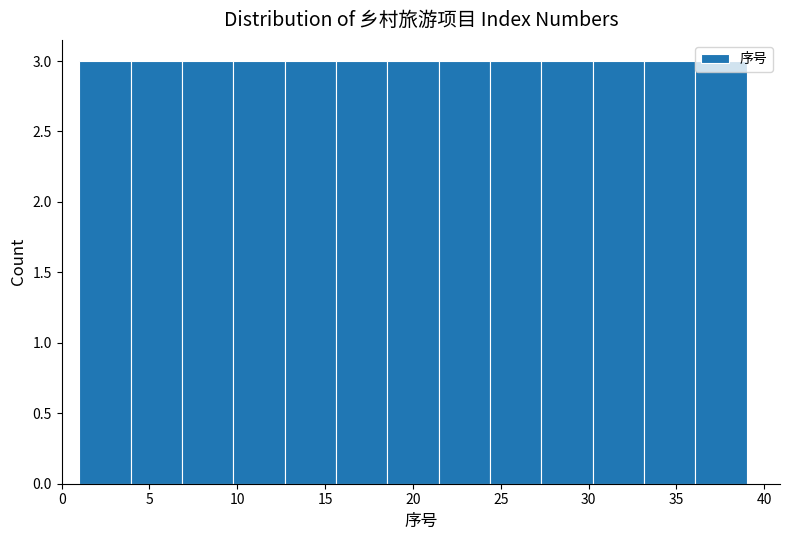

Reading left to right, transcribe this chart: for each bar, give the range it covers on the x-axis and its height. Neither the bar edges nor the heights are printed on the chart, so give them approximately, as read against the axes.

1.0 to 4.0: 3
4.0 to 7.0: 3
7.0 to 10.0: 3
10.0 to 12.5: 3
12.5 to 15.5: 3
15.5 to 18.5: 3
18.5 to 21.5: 3
21.5 to 24.5: 3
24.5 to 27.5: 3
27.5 to 30.0: 3
30.0 to 33.0: 3
33.0 to 36.0: 3
36.0 to 39.0: 3